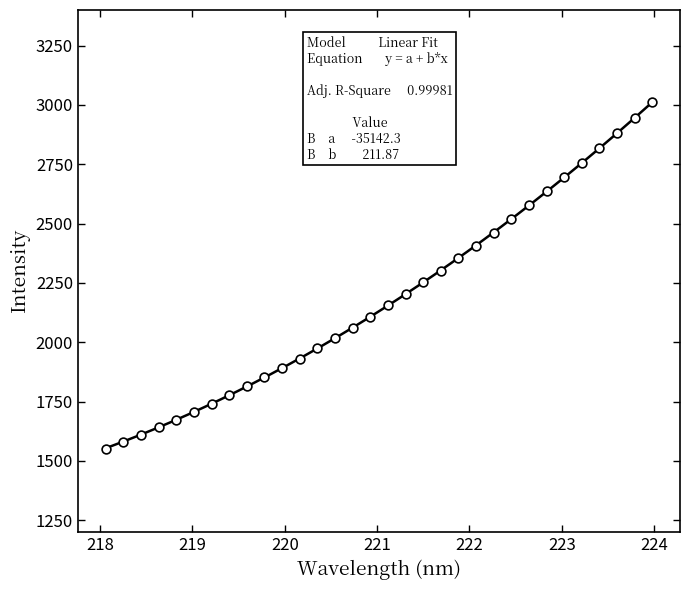

What is the range of X values (max minus min)?

5.9